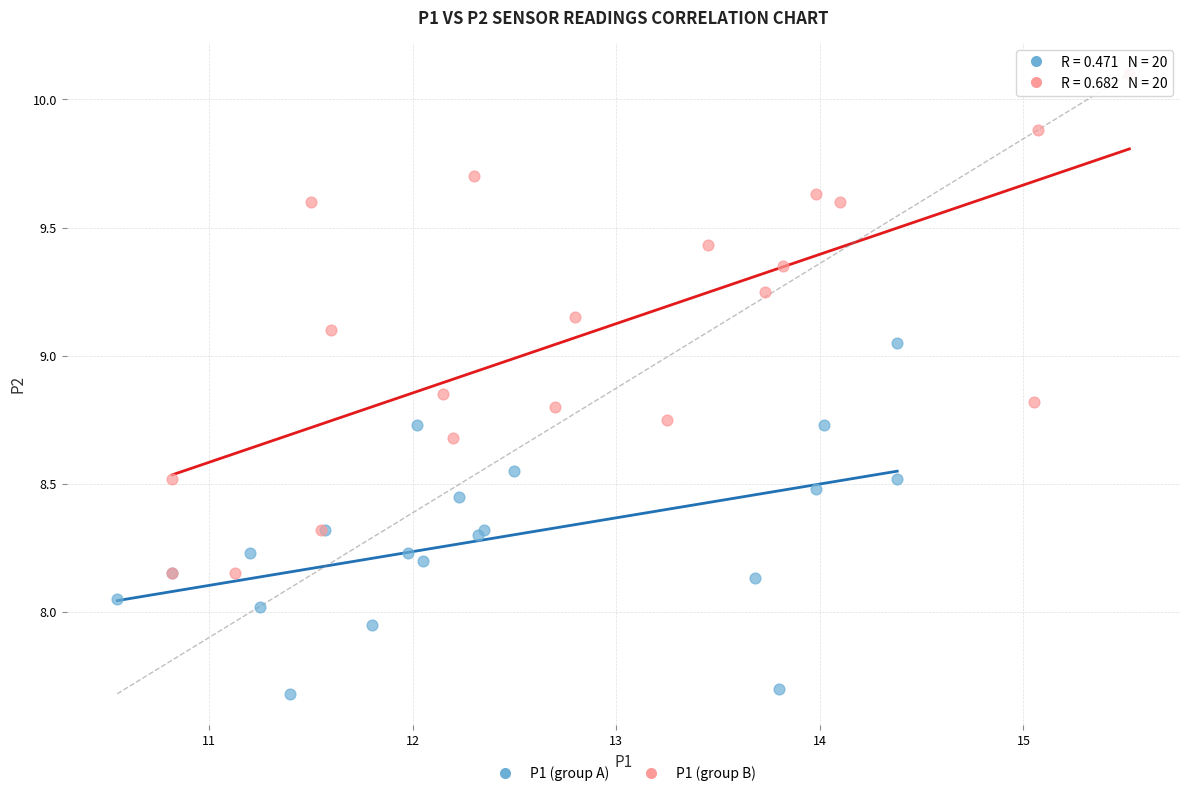

Which series contains the highest Y value?

P1 (group B)